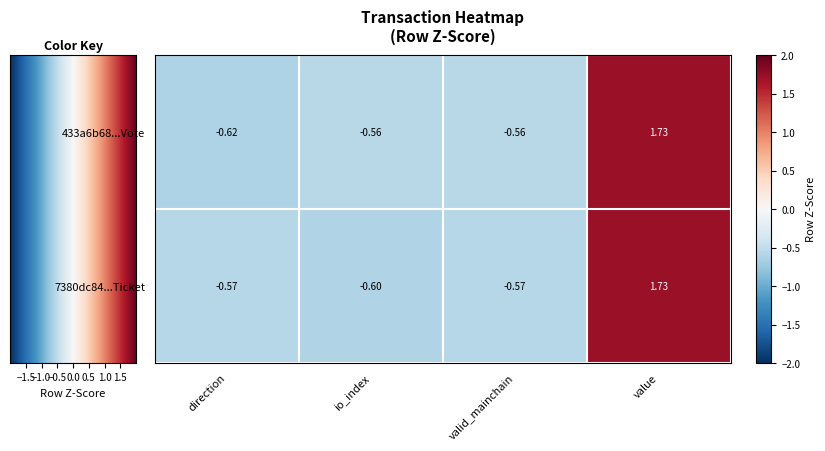

At which category does the chart reach its minimum across all series?

direction